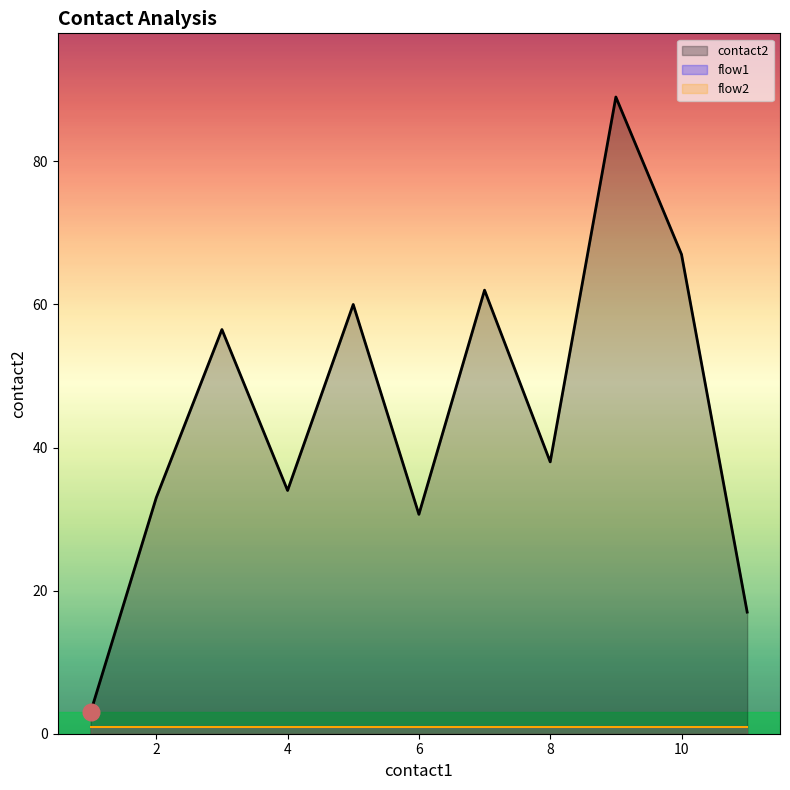

True or false: flow2 has a value of 1 at 3.

True